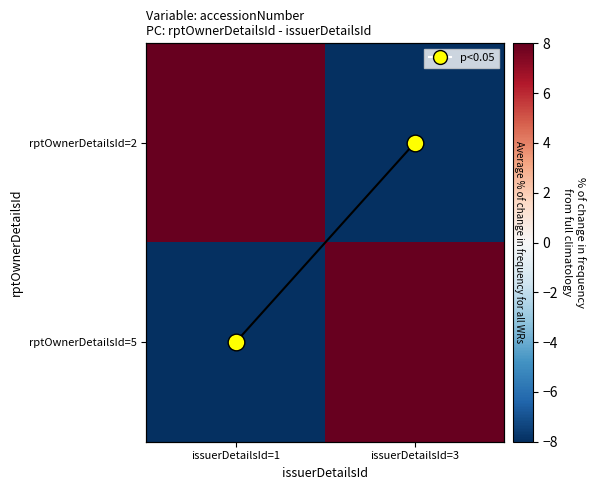

What is the difference between the maximum and minimum values in the rptOwnerDetailsId=2 series?

16